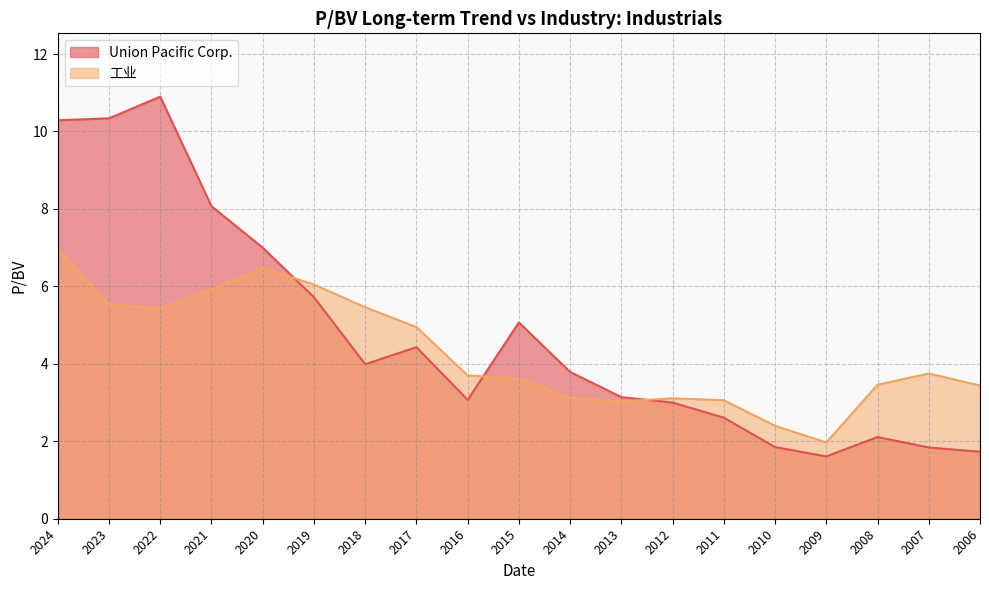

Reading right to left, what are all the values shown in this chart?

Union Pacific Corp.: 1.7	1.8	2.1	1.6	1.9	2.6	3.0	3.1	3.8	5.1	3.1	4.4	4.0	5.7	7.0	8.1	10.9	10.3	10.3
工业: 3.4	3.8	3.5	2.0	2.4	3.1	3.1	3.0	3.1	3.6	3.7	5.0	5.5	6.0	6.5	5.9	5.4	5.5	7.0